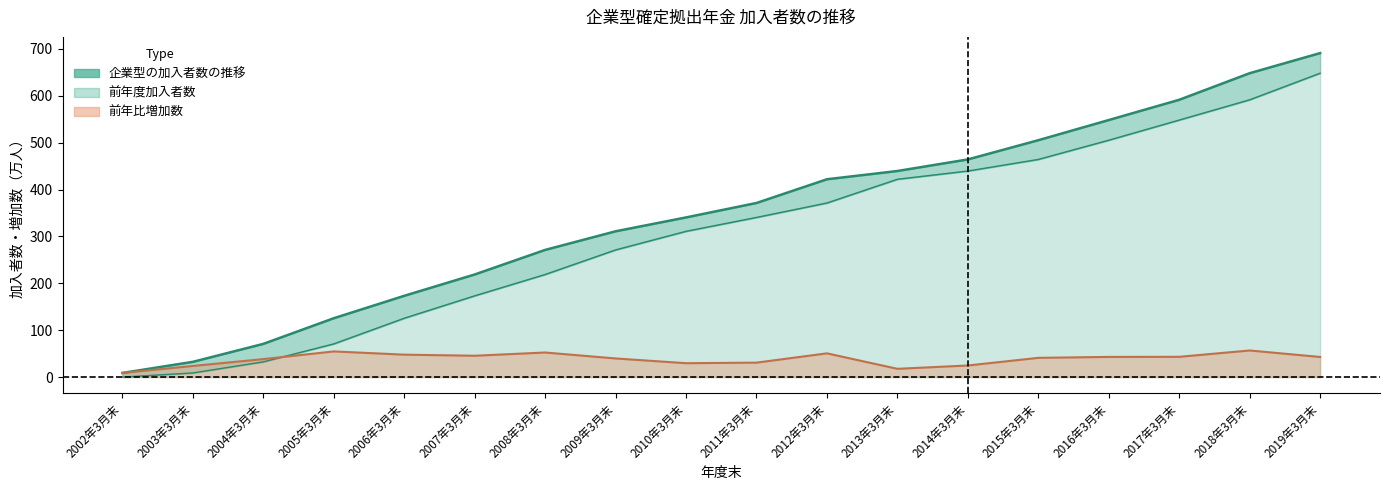

True or false: 前年比増加数 has more than 0 points higher than both neighbors.

True